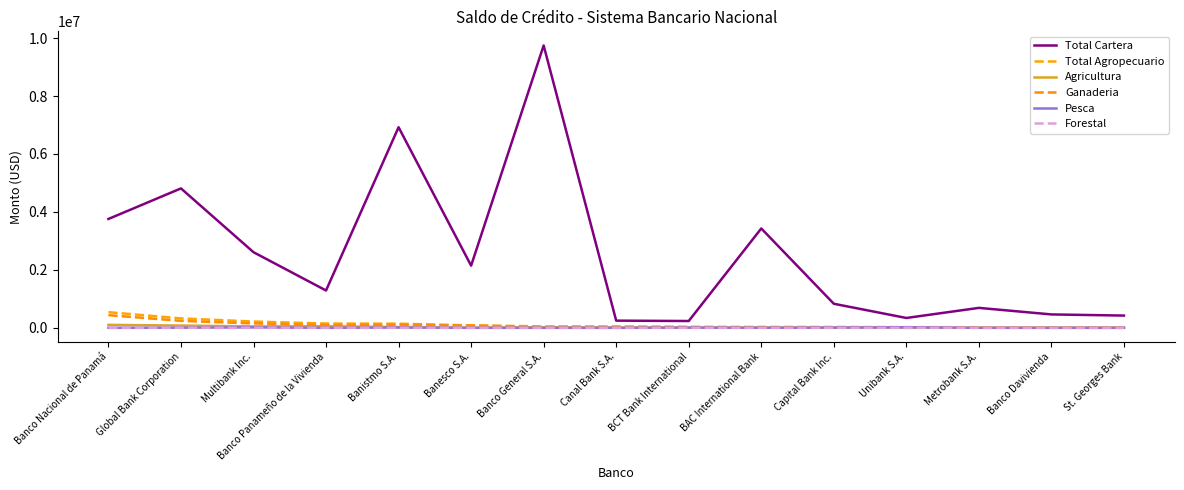

How many lines are shown in the chart?

6